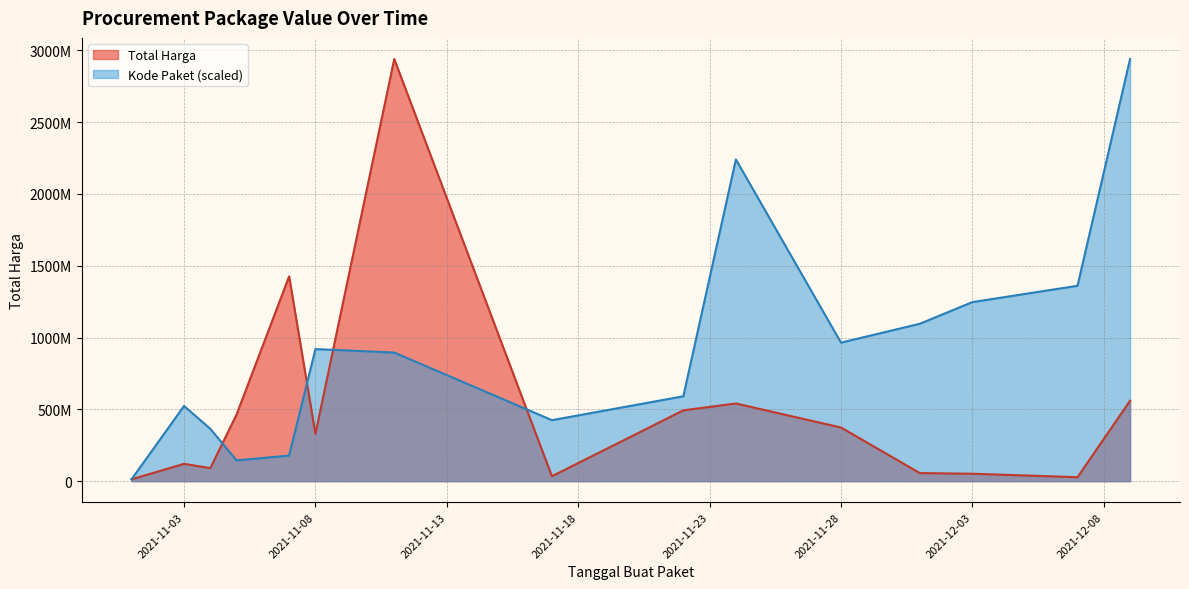

The value of Kode Paket at 28 is 22564. True or false?

False